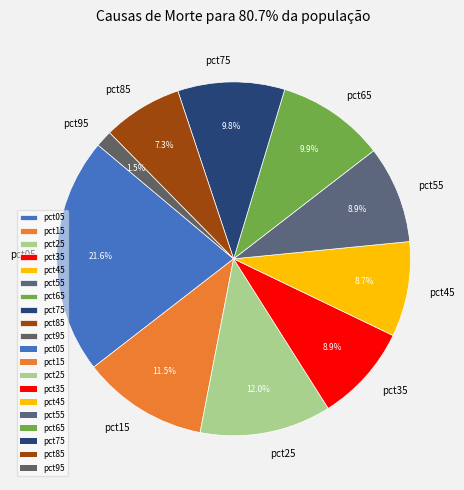

True or false: pct35 accounts for 4% of the total.

False